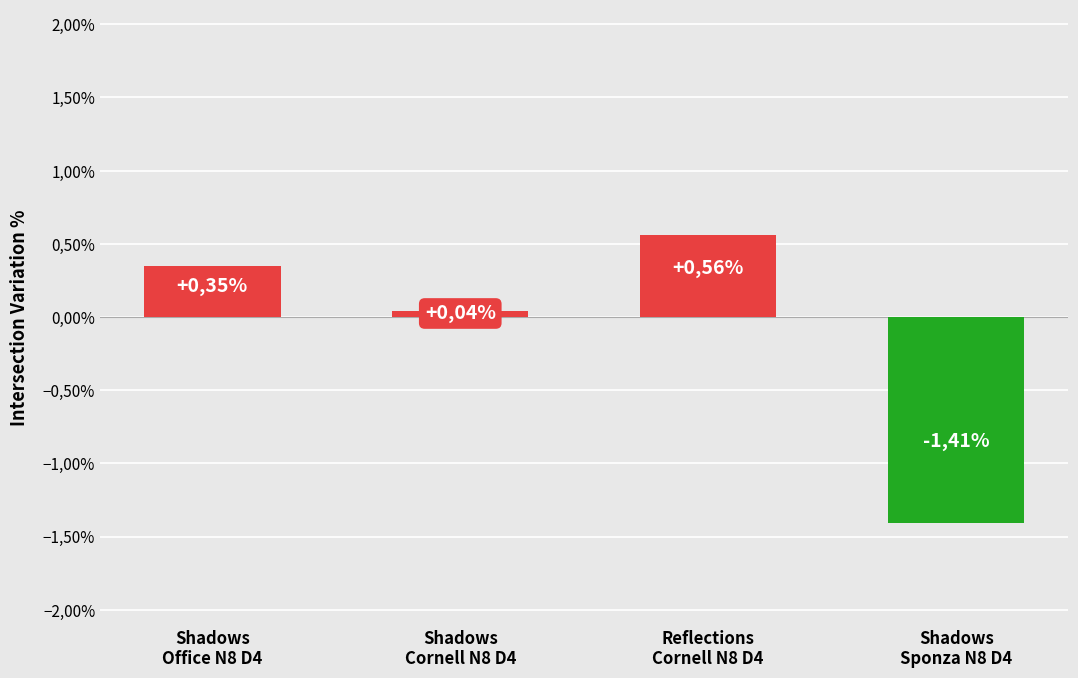

What is the minimum value shown in the chart?

-1.4